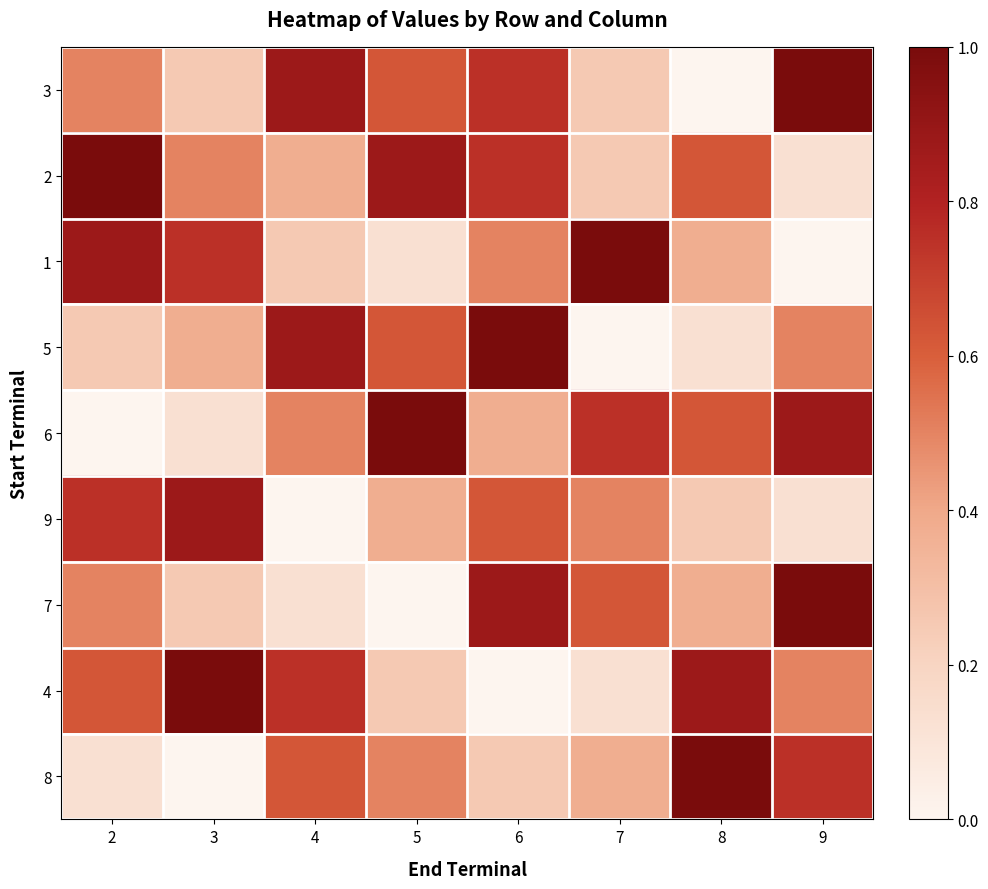

At how many categories does at least one series exceed 0?

8